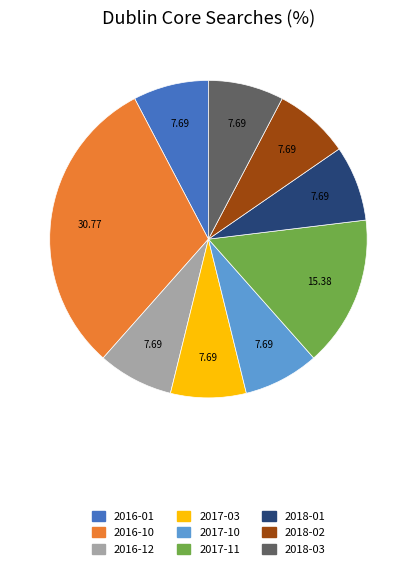

Does any single category account for the majority?

No